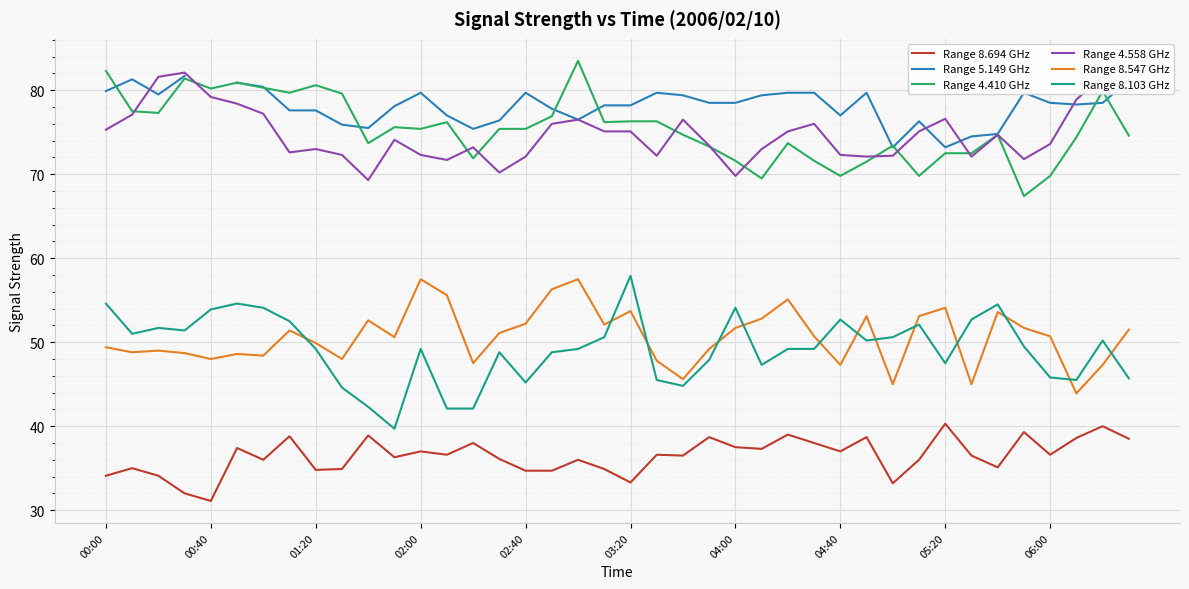

What is the minimum value for Range 4.410 GHz?

67.4